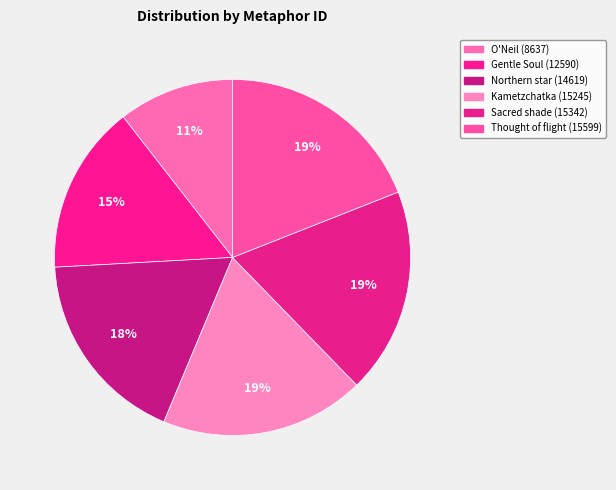

How many slices are in this pie chart?

6